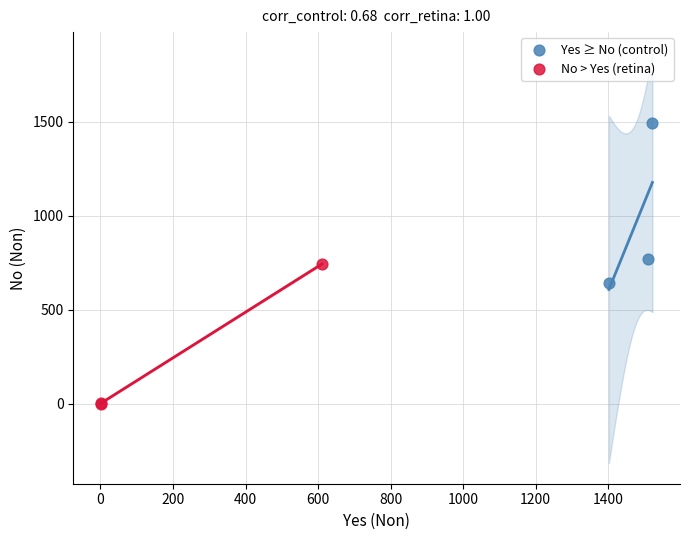

Which series contains the highest Y value?

Yes ≥ No (control)